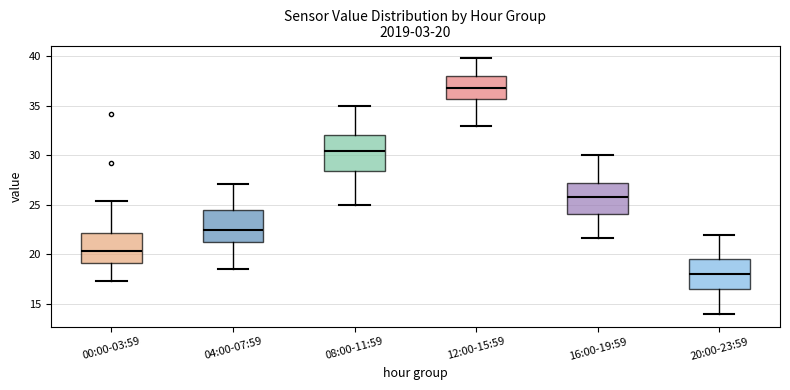

Which box has the highest median line?

12:00-15:59